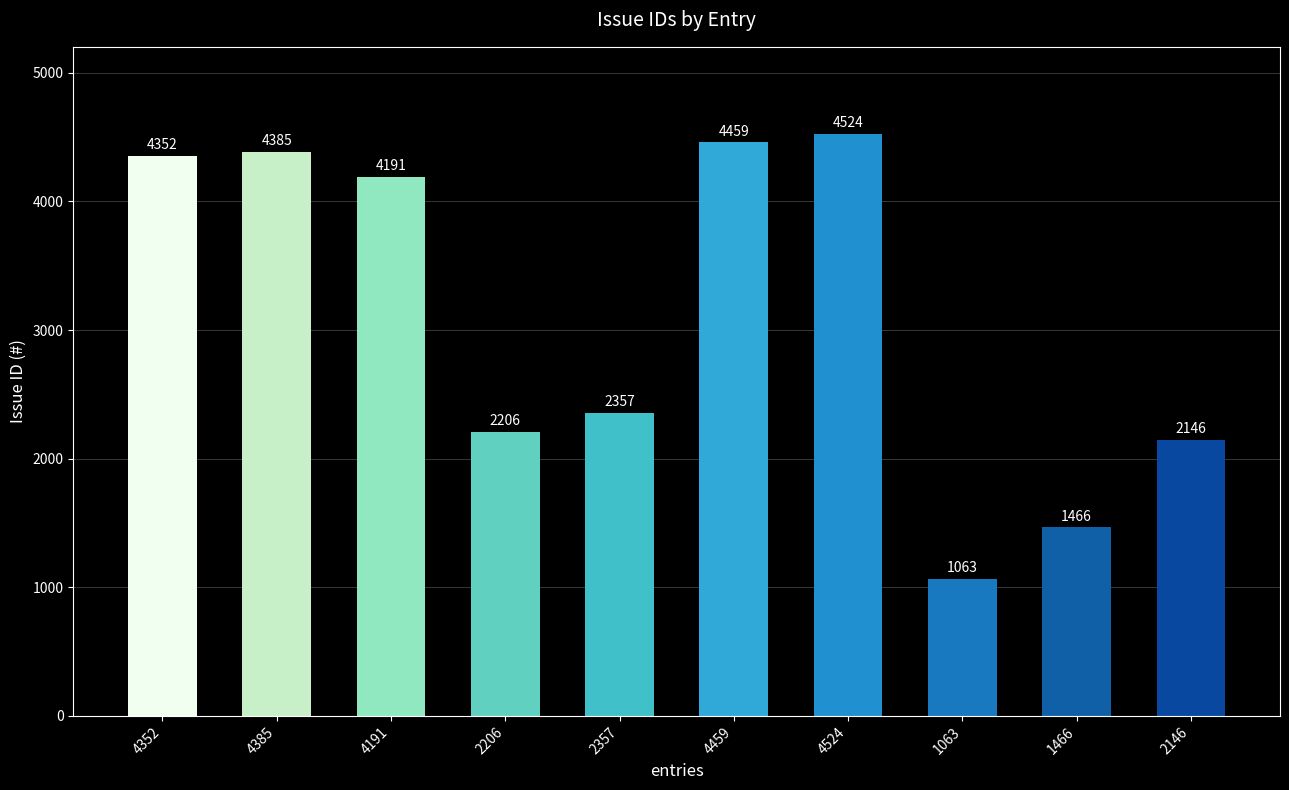

Read the value at 2146, to the nearest 50.

2150